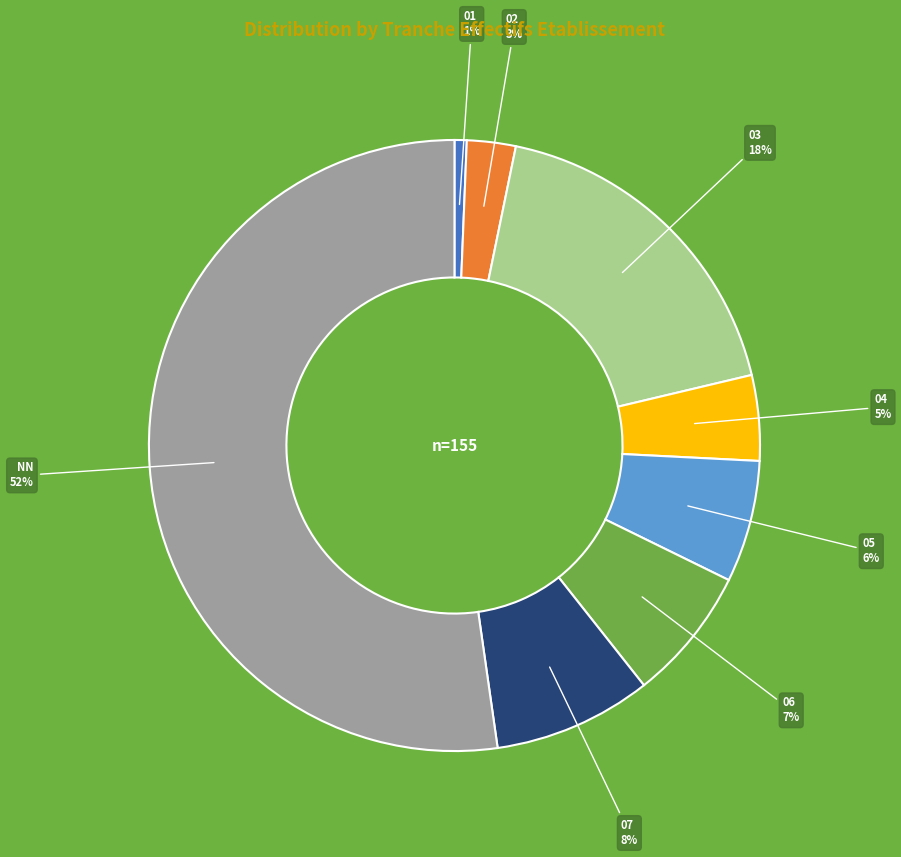

Is there any slice that represents more than half of the pie?

Yes